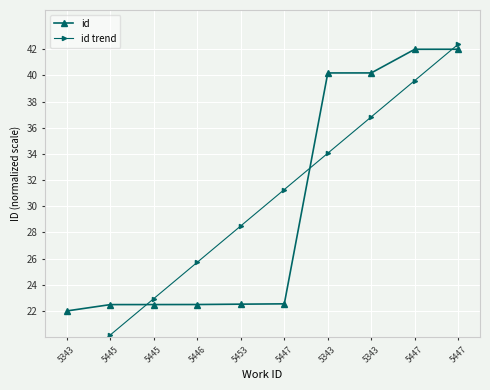

True or false: id trend has a value of 34.1 at 5343.

True